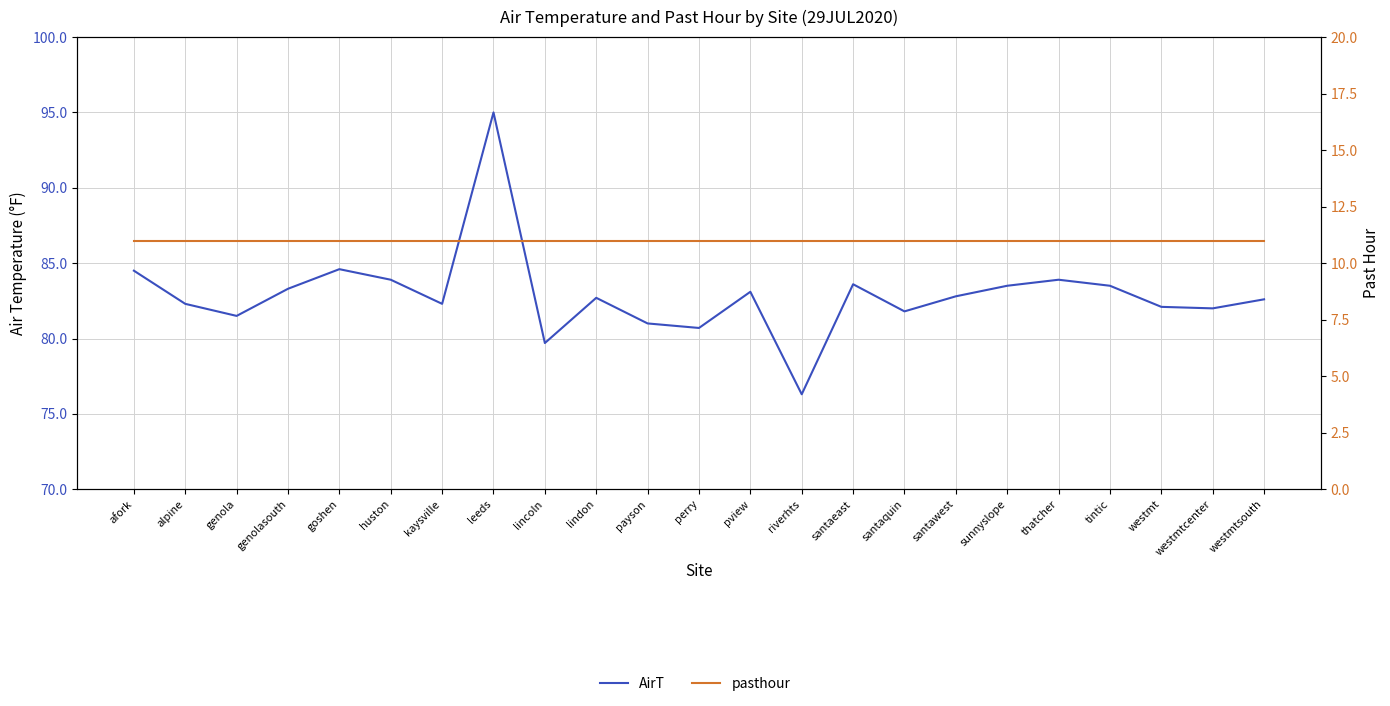

Between santawest and payson, which is larger?

santawest